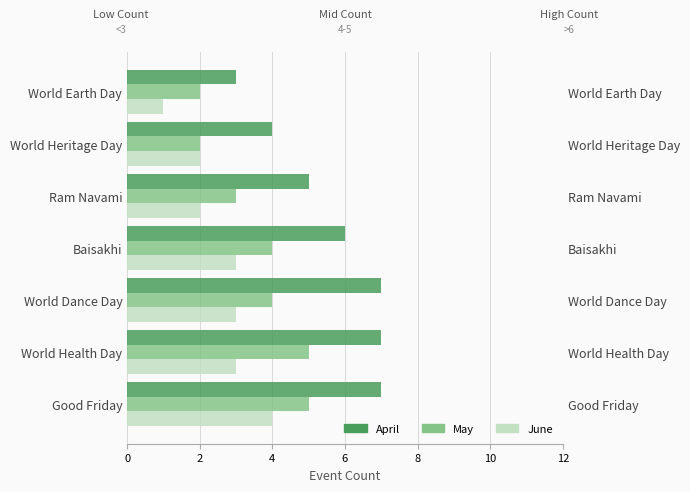

The value of June at Baisakhi is 5. True or false?

False